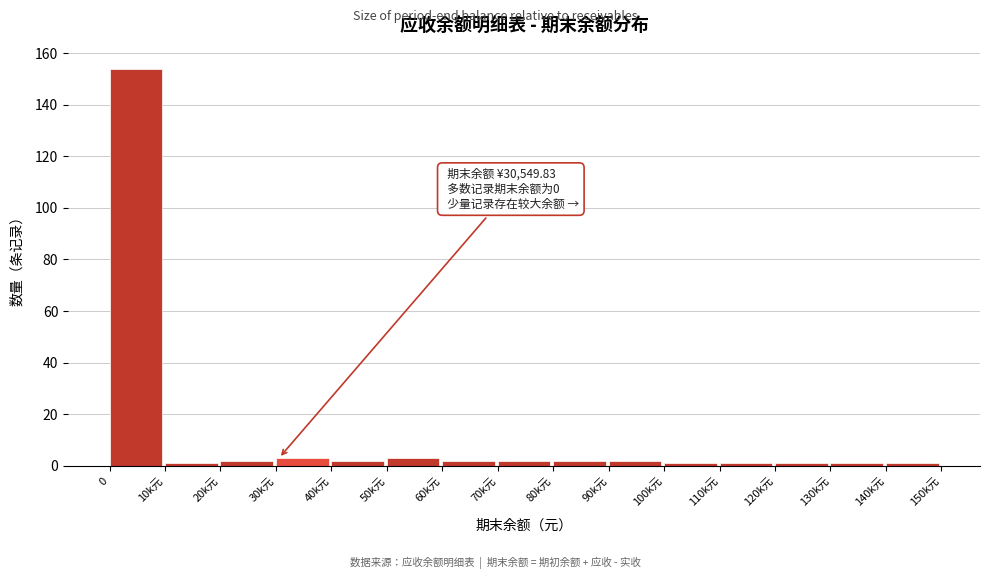

Reading left to right, list all the values displayed in this chart.

154	1	2	3	2	3	2	2	2	2	1	1	1	1	1